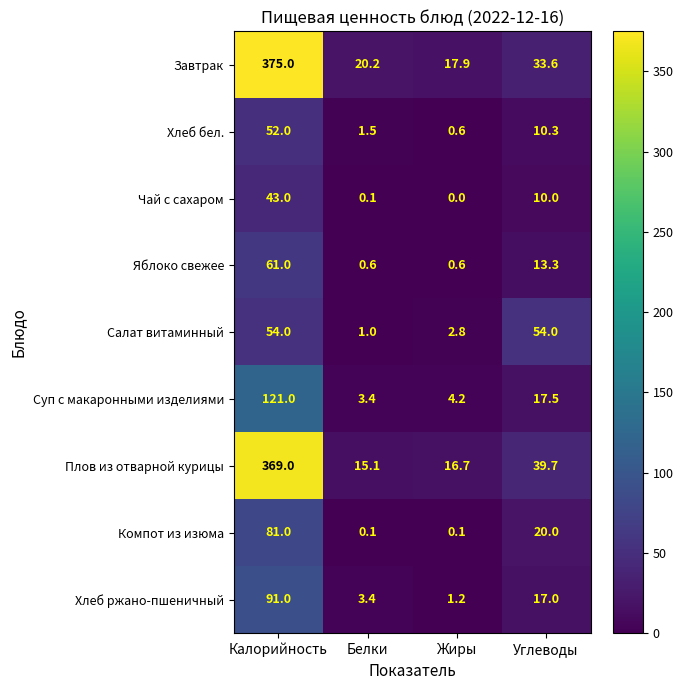

Is it true that Суп с макаронными изделиями equals 2.2 at Белки?

False